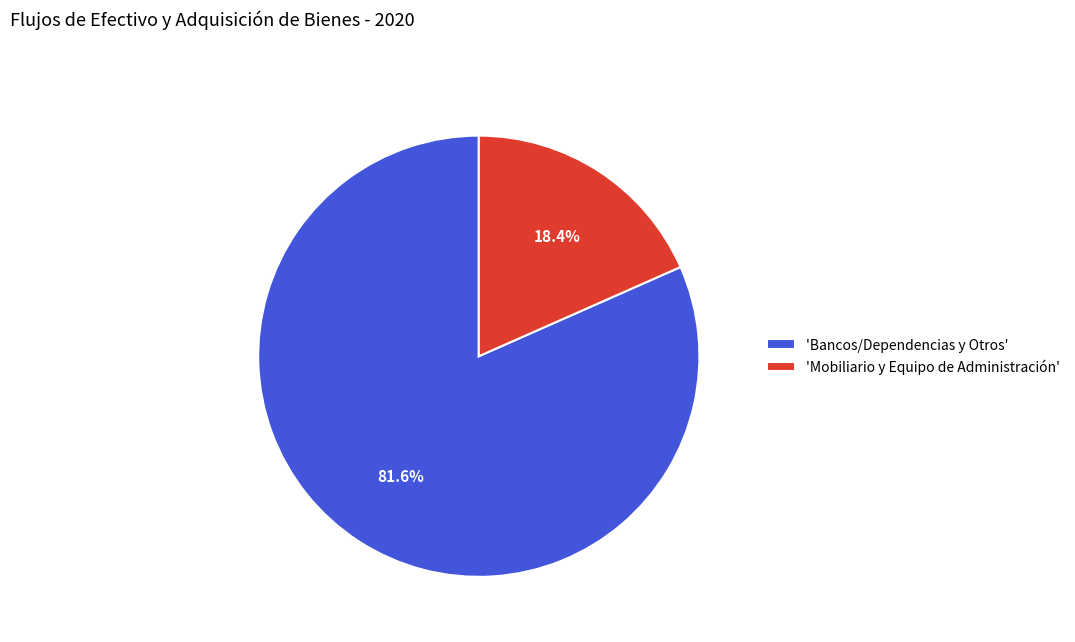

Which category has the biggest portion of the pie?

'Bancos/Dependencias y Otros'